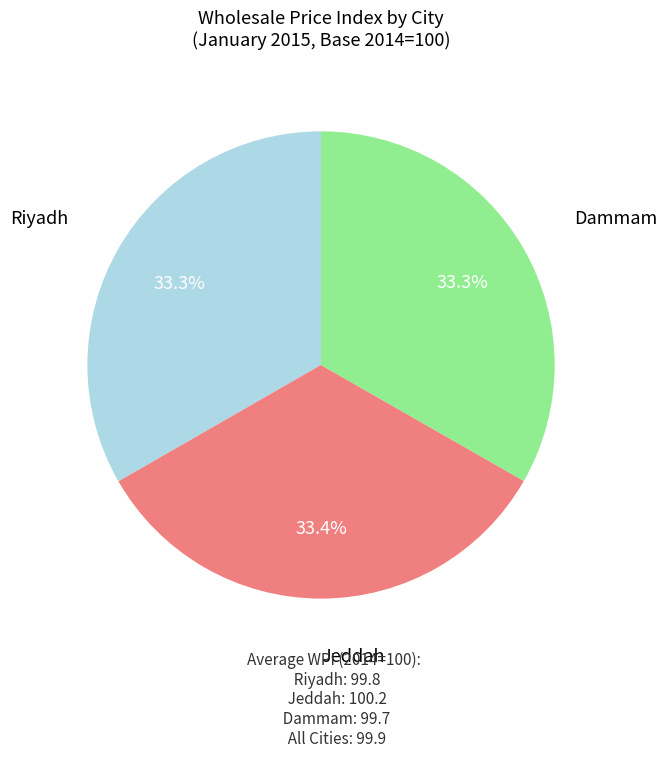

Does any single category account for the majority?

No